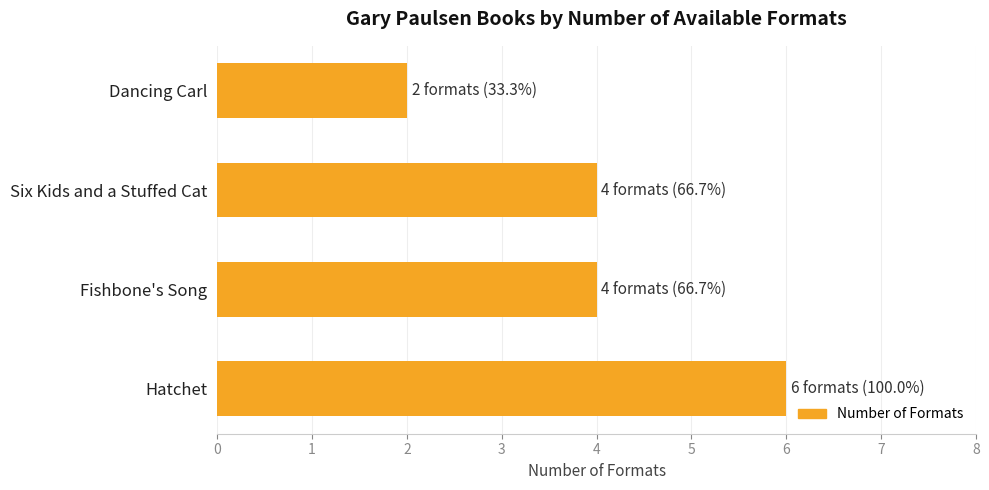

True or false: the data shows 4 at Six Kids and a Stuffed Cat.

True